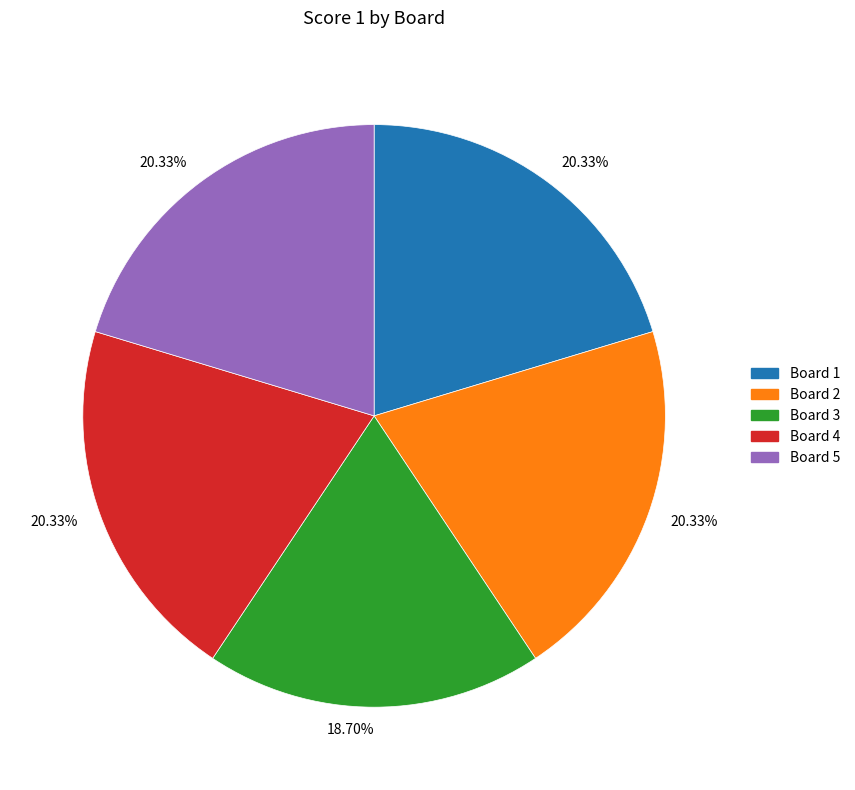

To the nearest percent, what is the average slice percentage?

20%